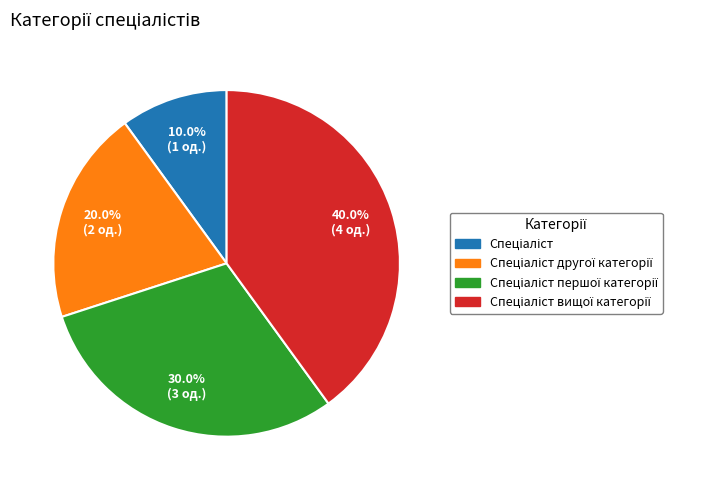

Is there any slice that represents more than half of the pie?

No